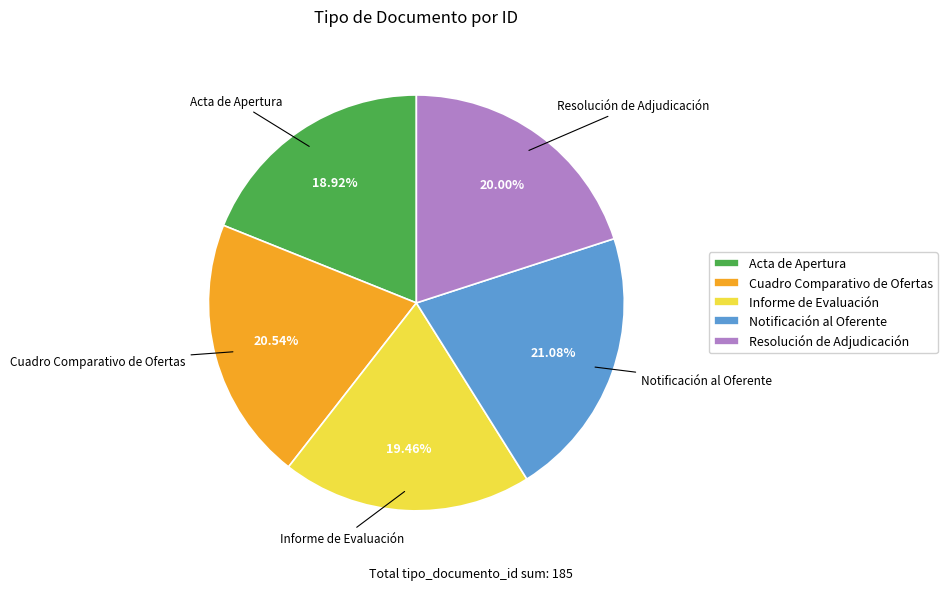

Count the number of slices in the pie.

5